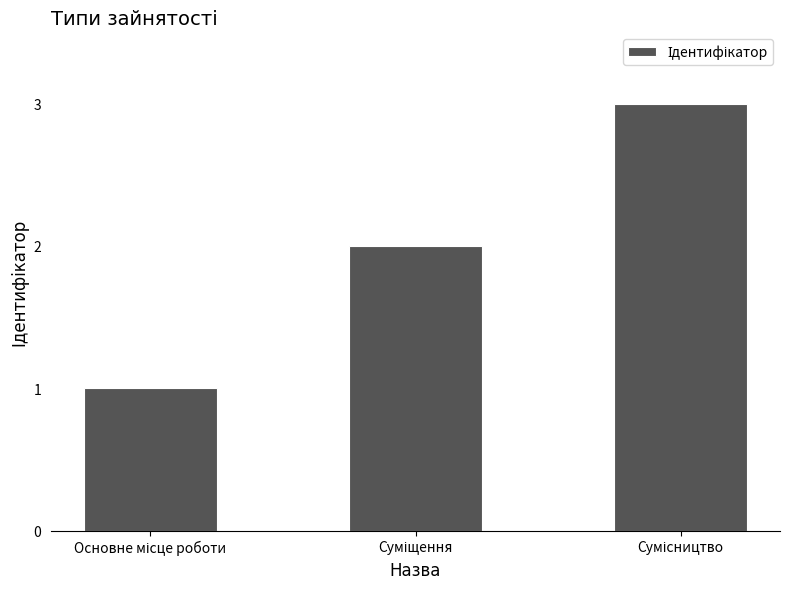

What is the greatest value displayed?

3